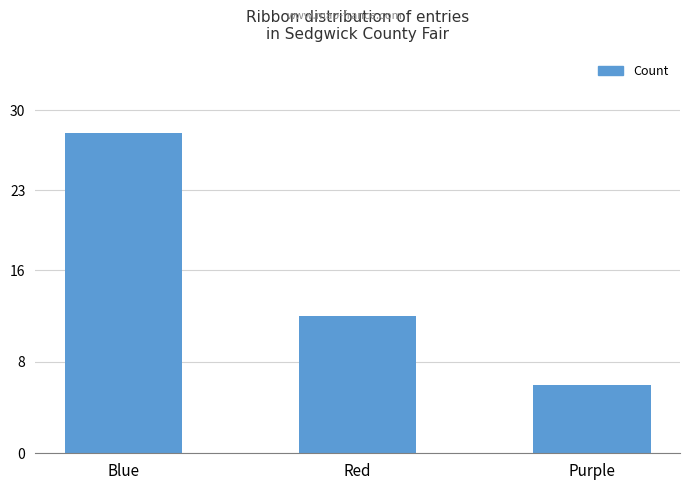

What is the ratio of the value at Blue to the value at Purple?

4.7